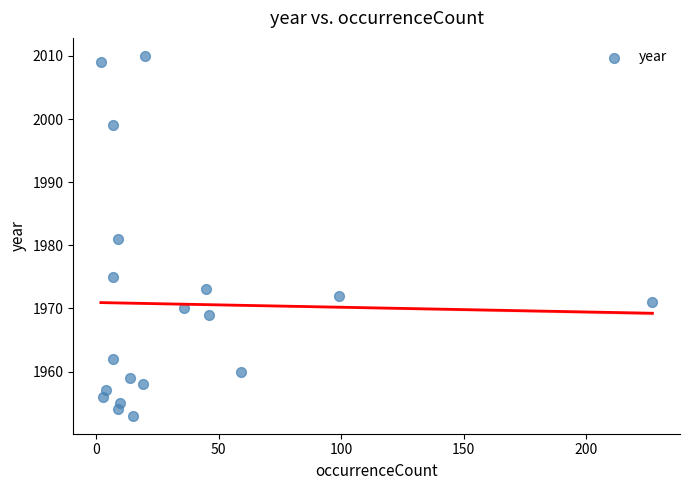

What is the range of X values (max minus min)?

225